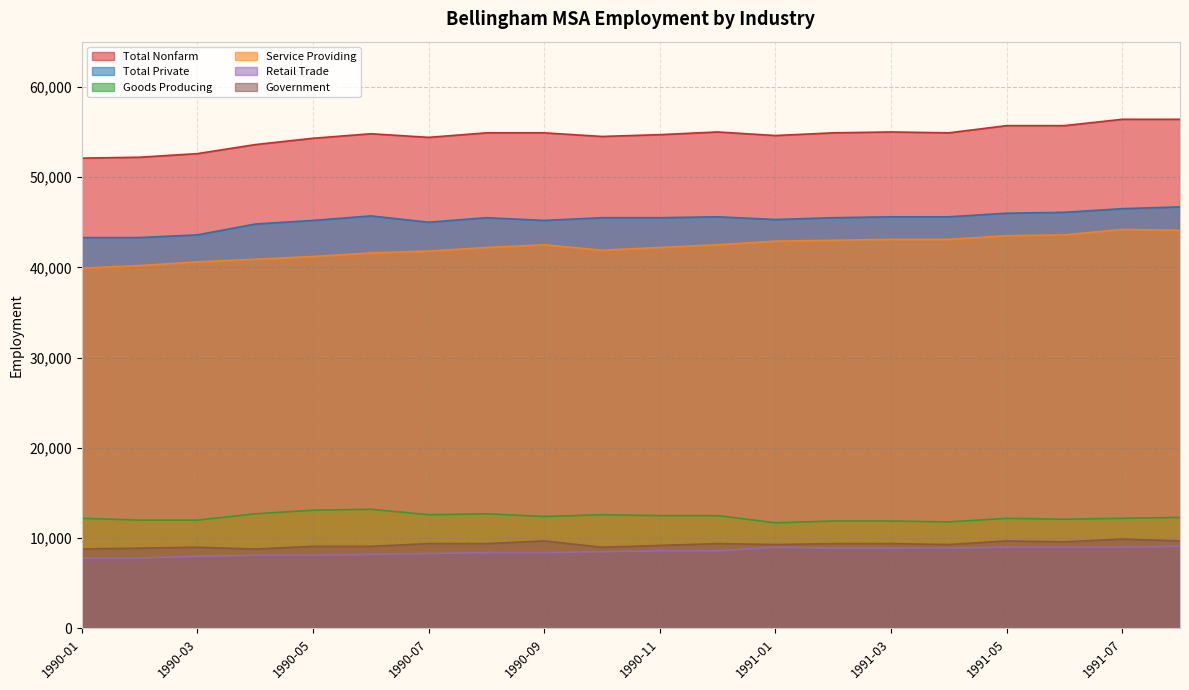

Between 1991-01 and 1990-04, which is larger?

1991-01